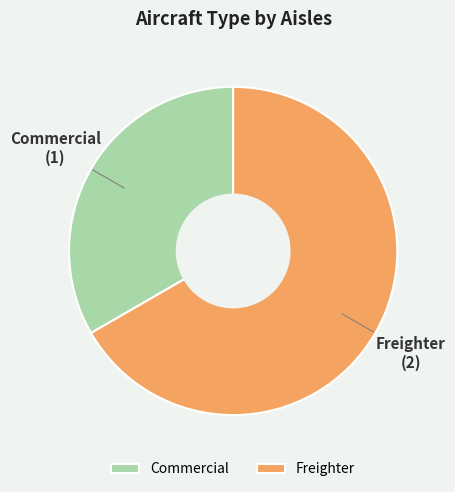

Which slice is the smallest?

Commercial